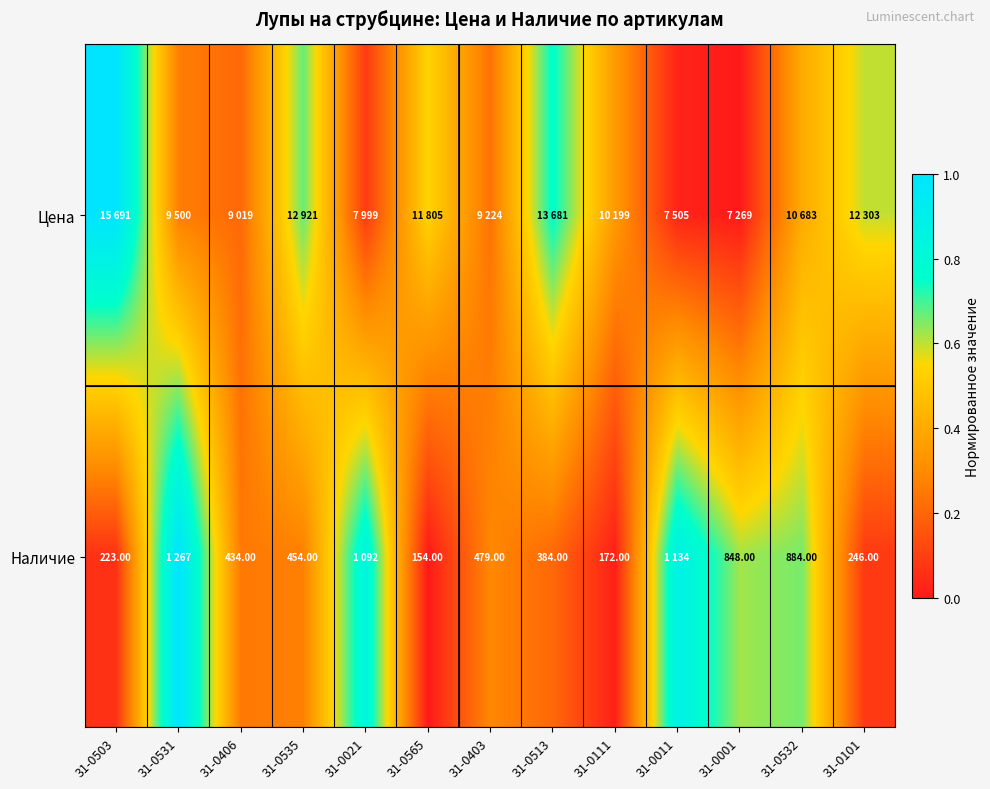

What is the difference between the highest and lowest values at 31-0021?

0.8